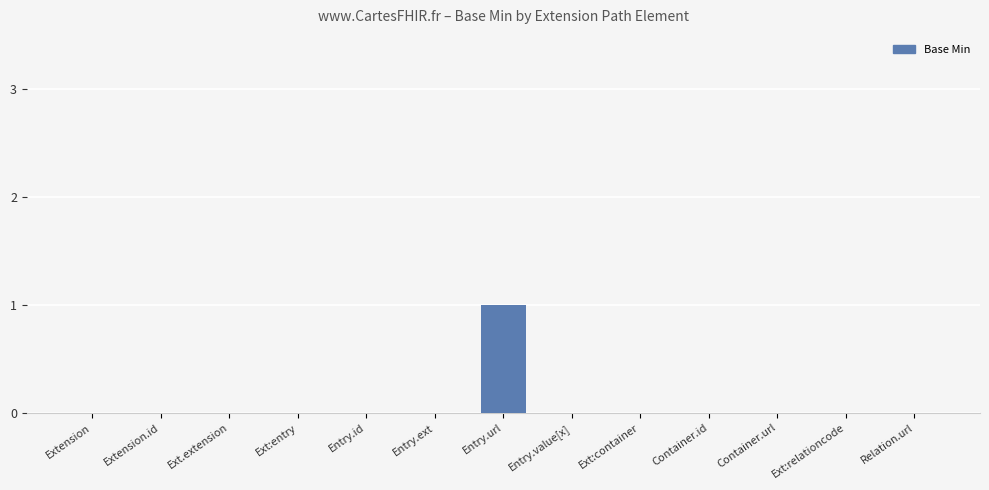

Which category has the highest value across all series?

Entry.url